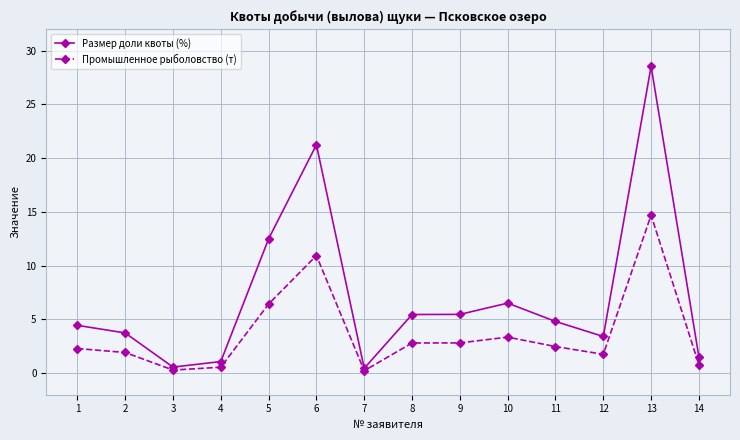

Between 6 and 12, which series saw the biggest shift?

Размер доли квоты (%)